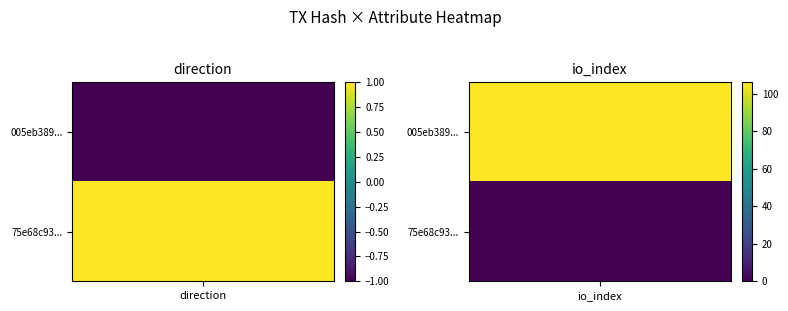

What is the minimum value shown in the chart?

-1